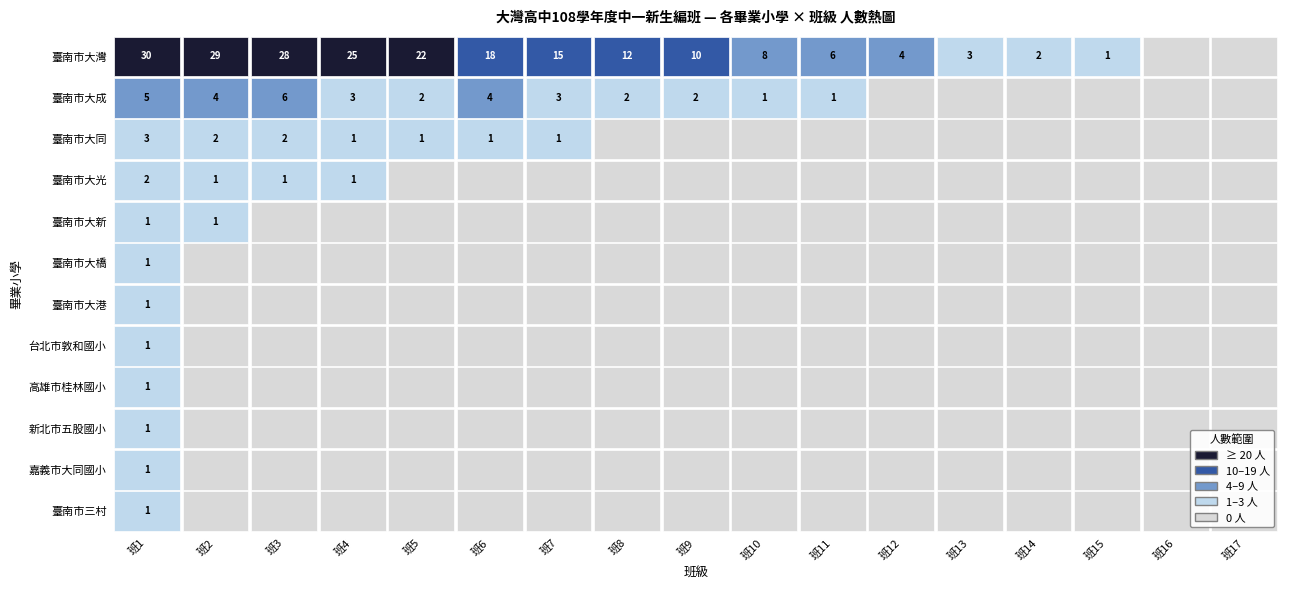

Which series has the largest total across all categories?

臺南市大灣